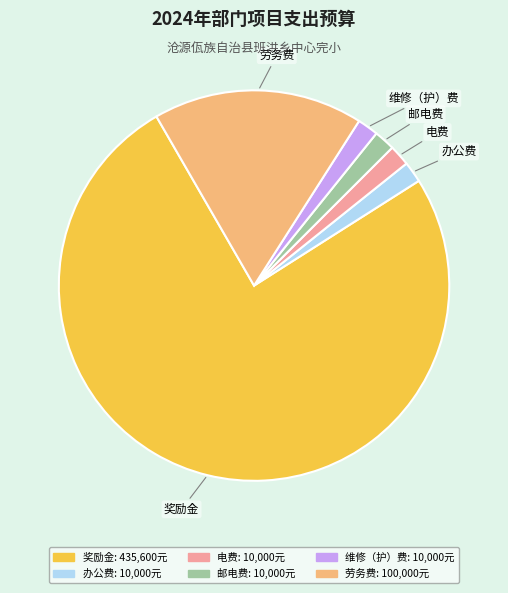

Between 维修（护）费 and 劳务费, which is larger?

劳务费